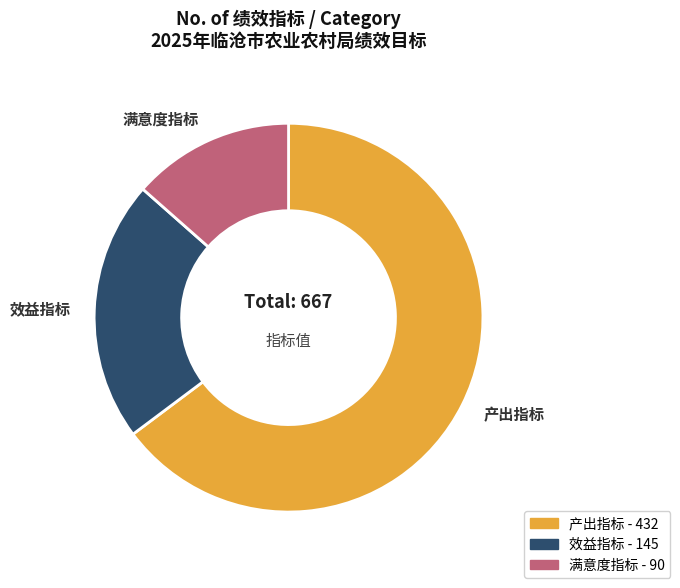

What is the ratio of the value at 产出指标 to the value at 效益指标?

3.0